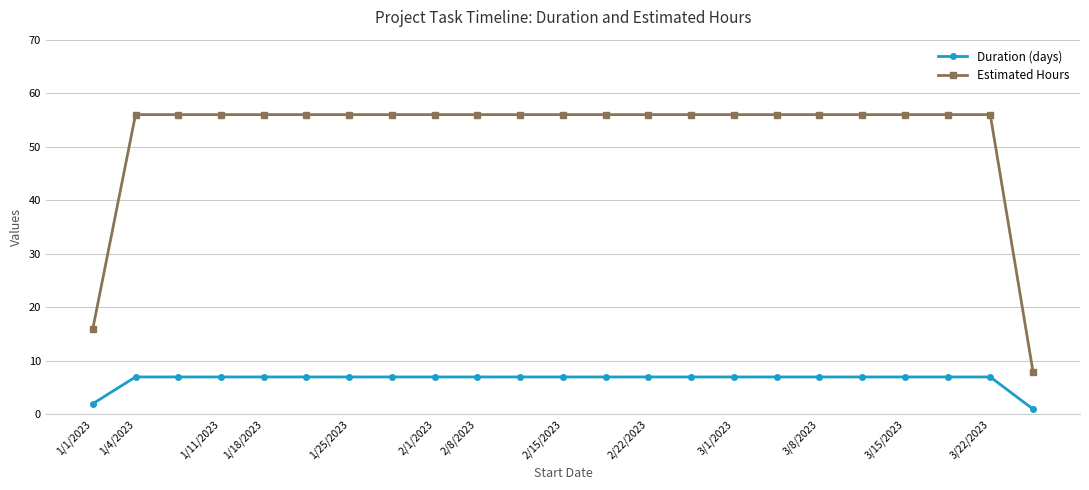

What is the value of the Estimated Hours point at the 6th from the left?

56